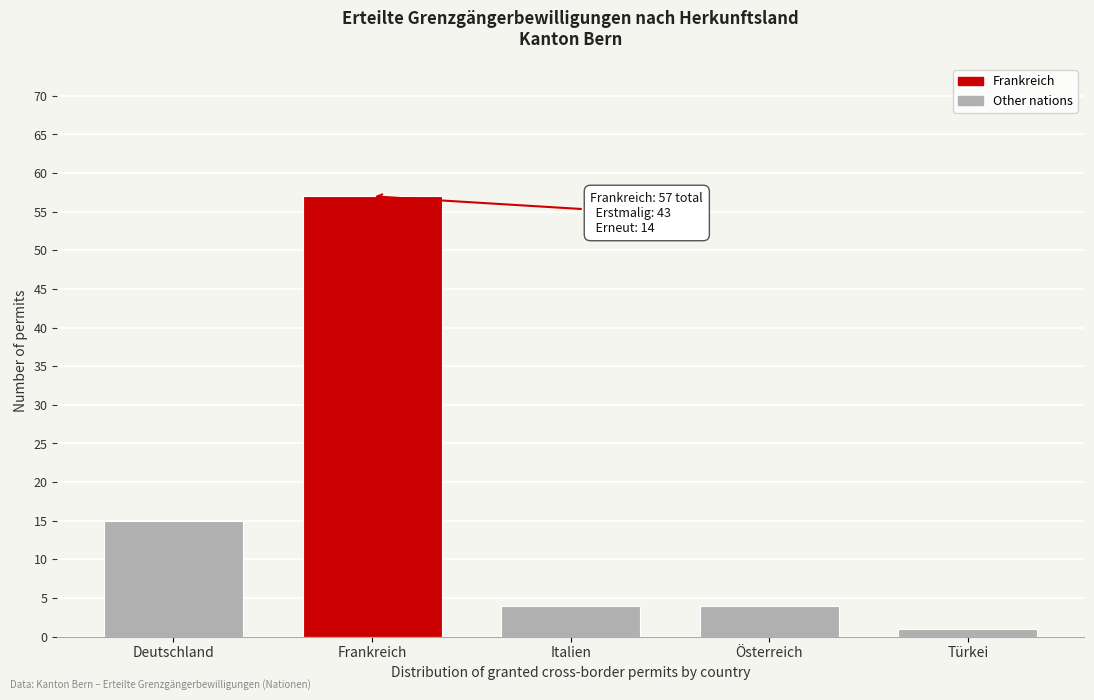

Reading left to right, extract all data points from this chart.

15	57	4	4	1